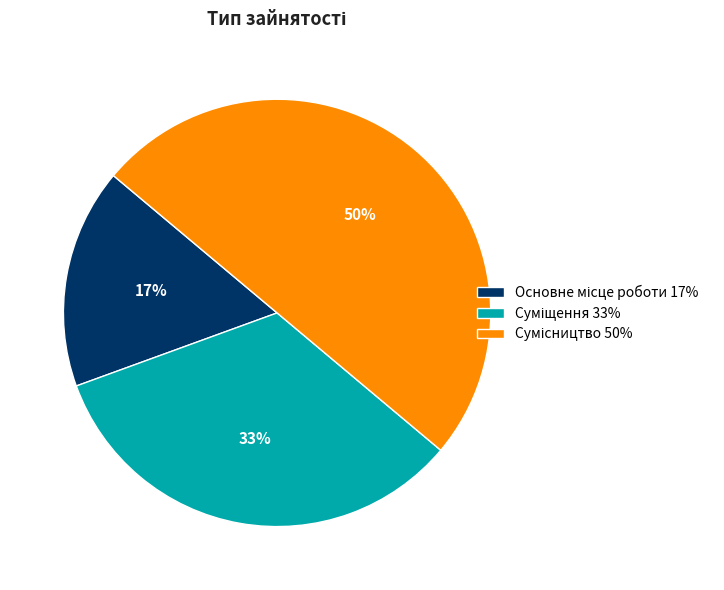

To the nearest percent, what is the average slice percentage?

33%